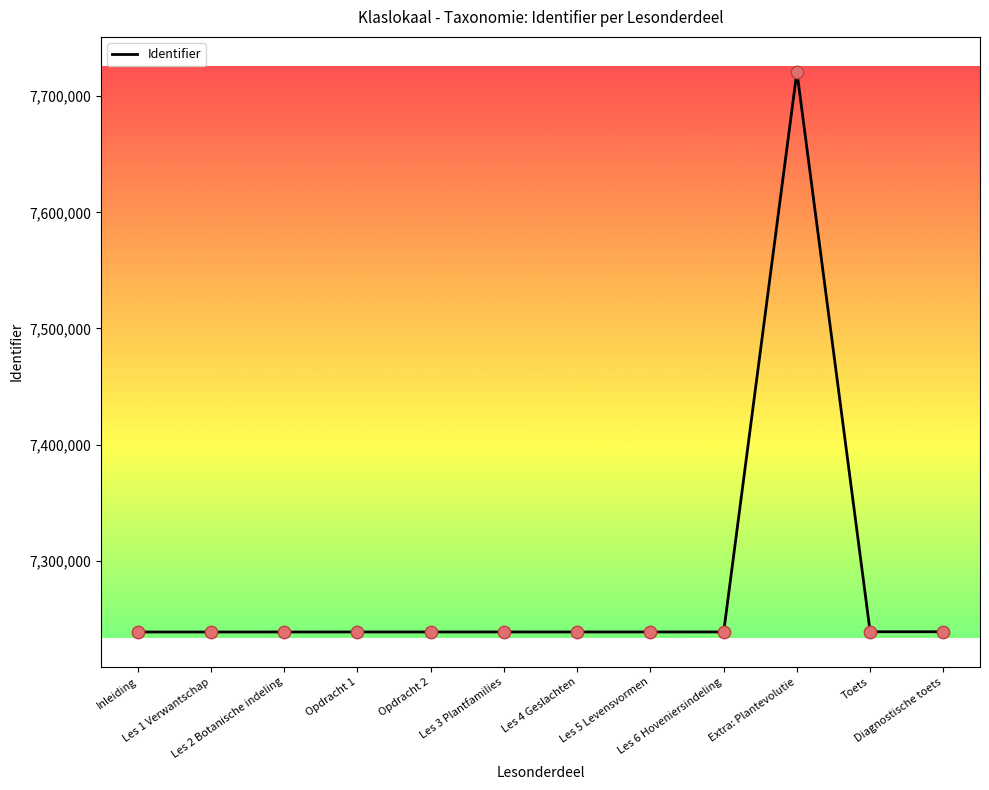

What is the ratio of the value at Les 5 Levensvormen to the value at Les 2 Botanische indeling?

1.0